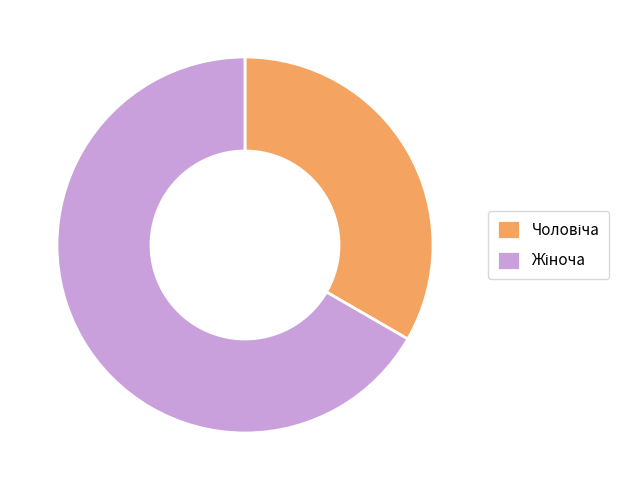

Is there a majority slice in this chart?

Yes